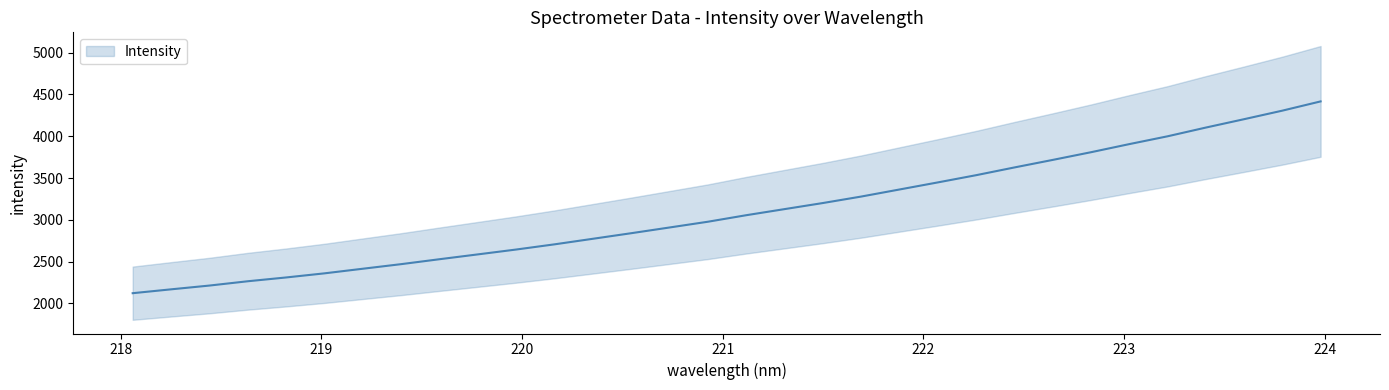

What is the change in value from 218.0596 to 220.3533?

+650.9